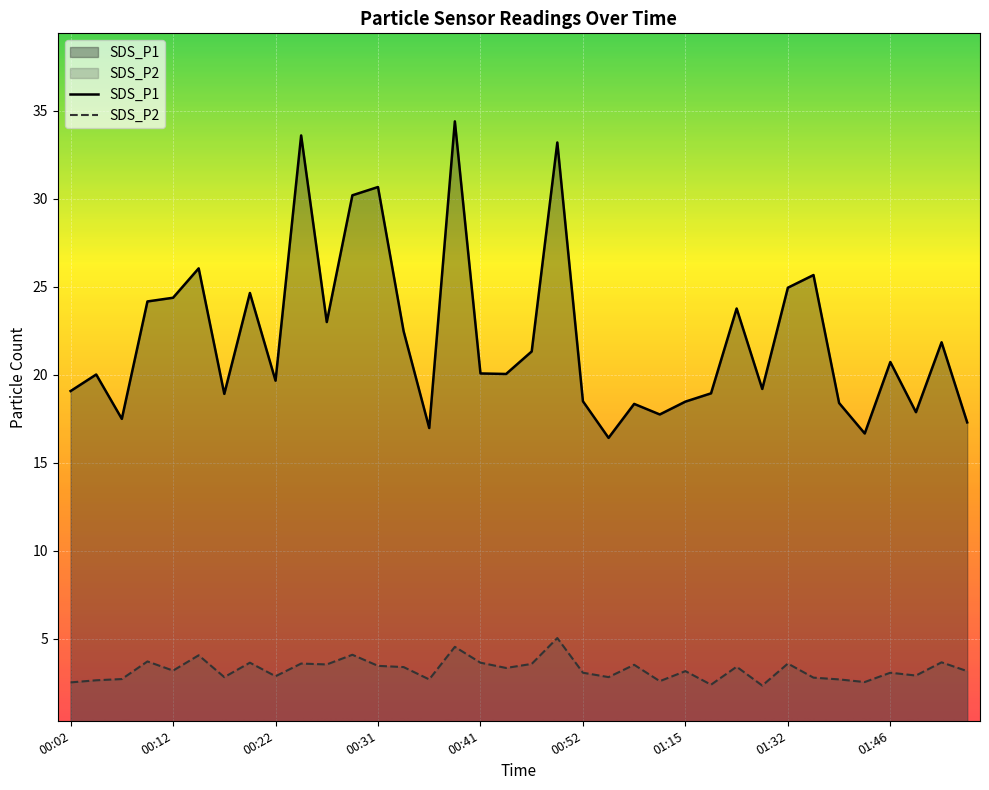

What are all the series names shown in the legend?

SDS_P1, SDS_P2